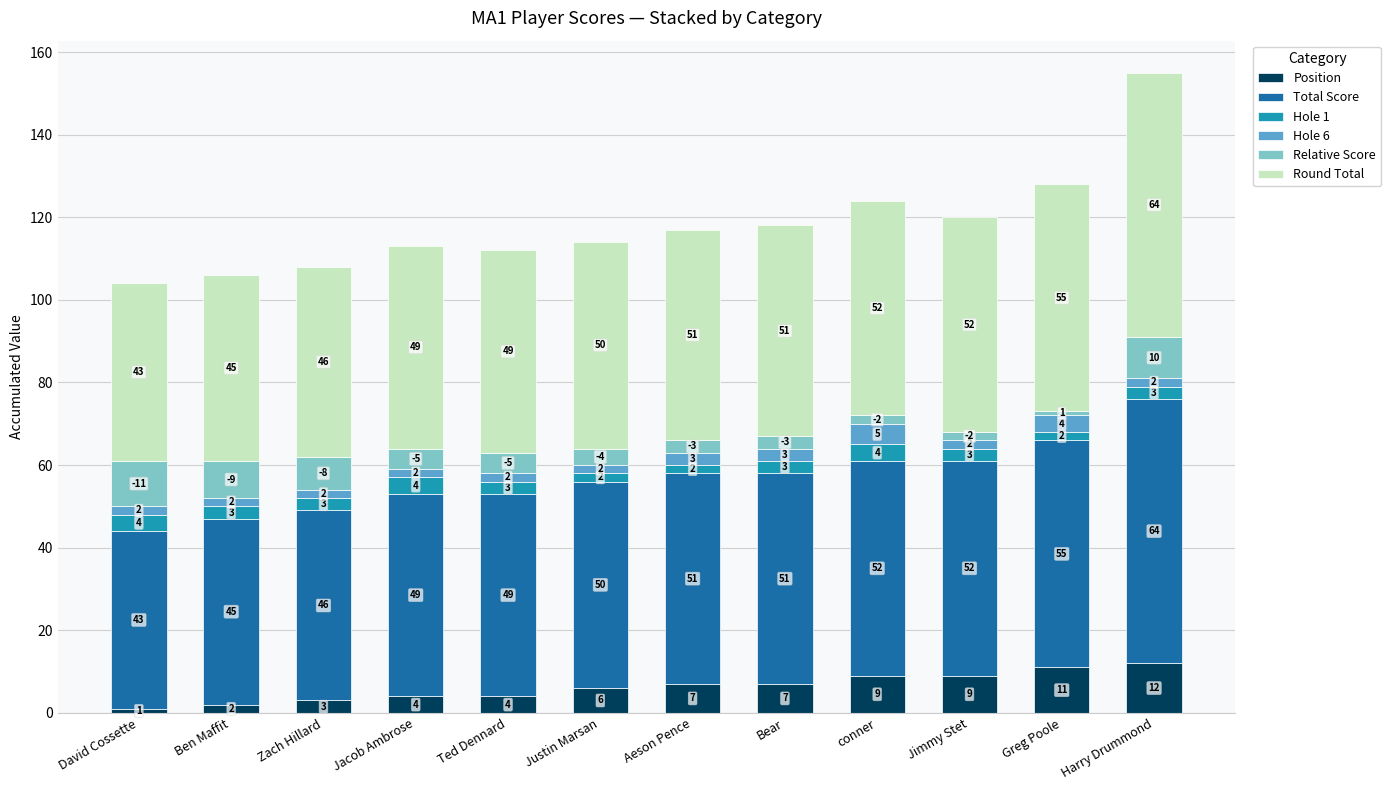

Reading left to right, transcribe the values for Position.

David Cossette=1	Ben Maffit=2	Zach Hillard=3	Jacob Ambrose=4	Ted Dennard=4	Justin Marsan=6	Aeson Pence=7	Bear=7	conner=9	Jimmy Stet=9	Greg Poole=11	Harry Drummond=12